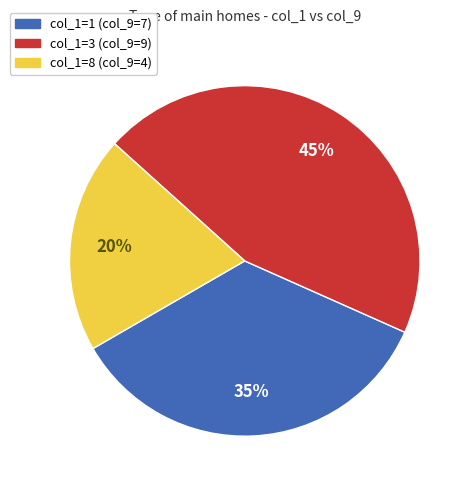

Does any single category account for the majority?

No